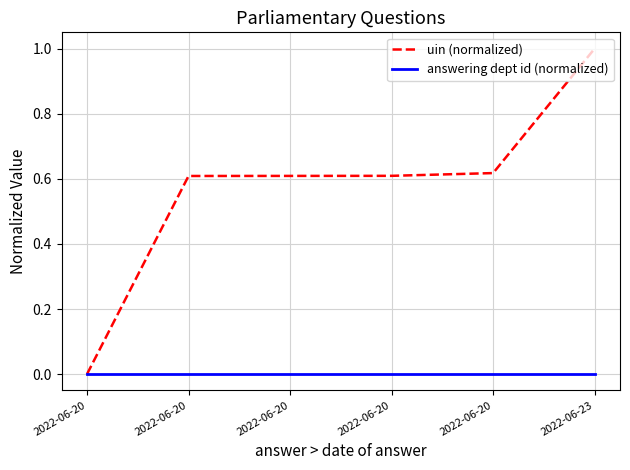

At which label does answering dept id (normalized) reach its peak?

2022-06-20